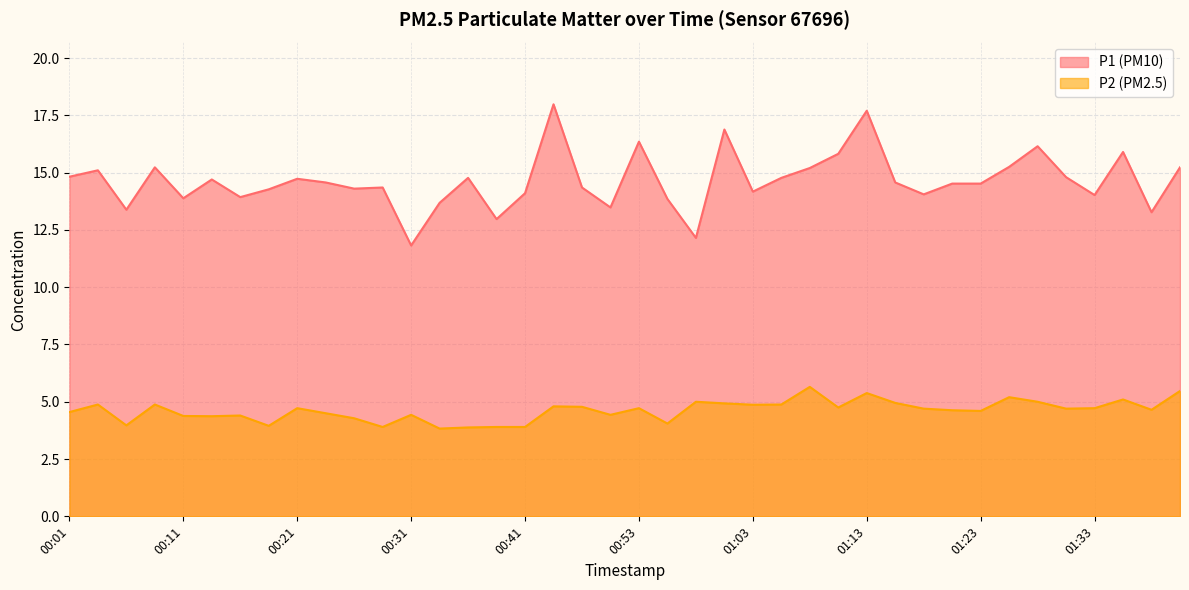

Rank the series by their average value, from highest to lowest.

P1, P2